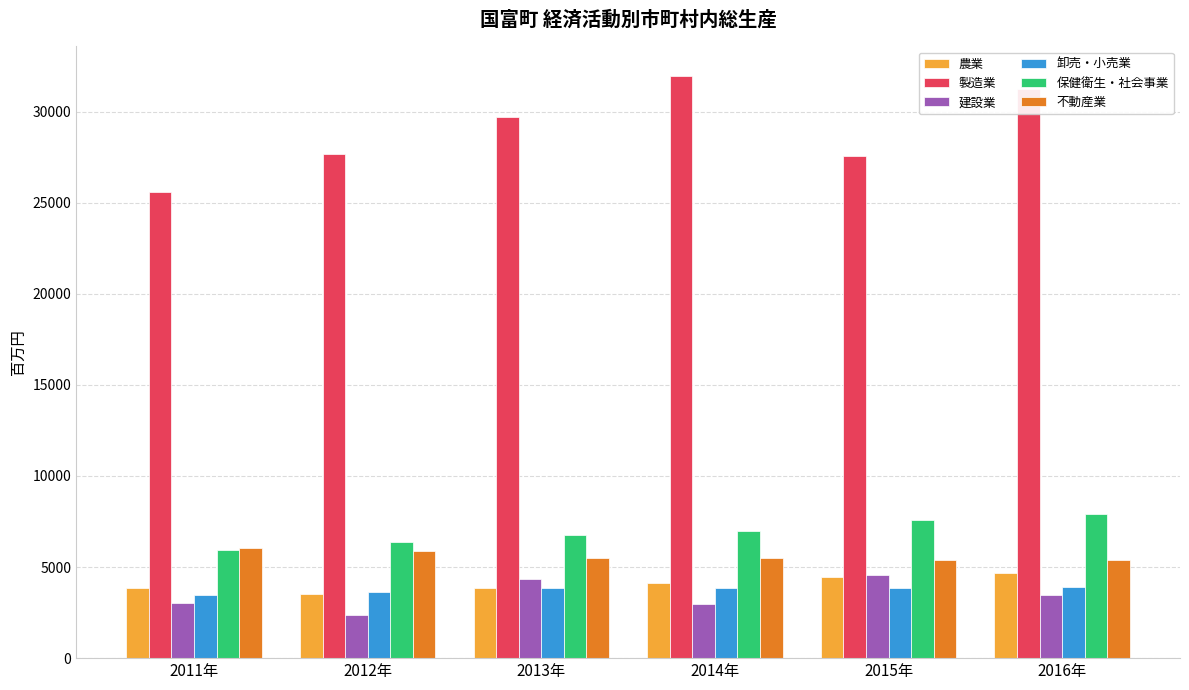

What is the average value of the 製造業 series?

28962.3